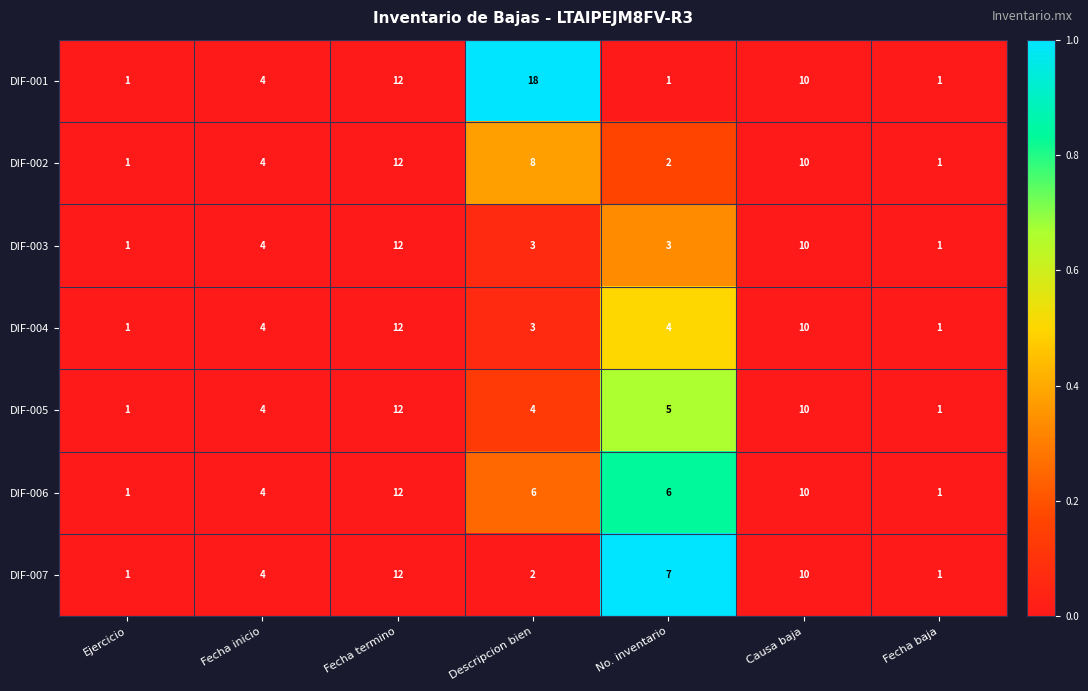

What is the maximum value shown in the chart?

18